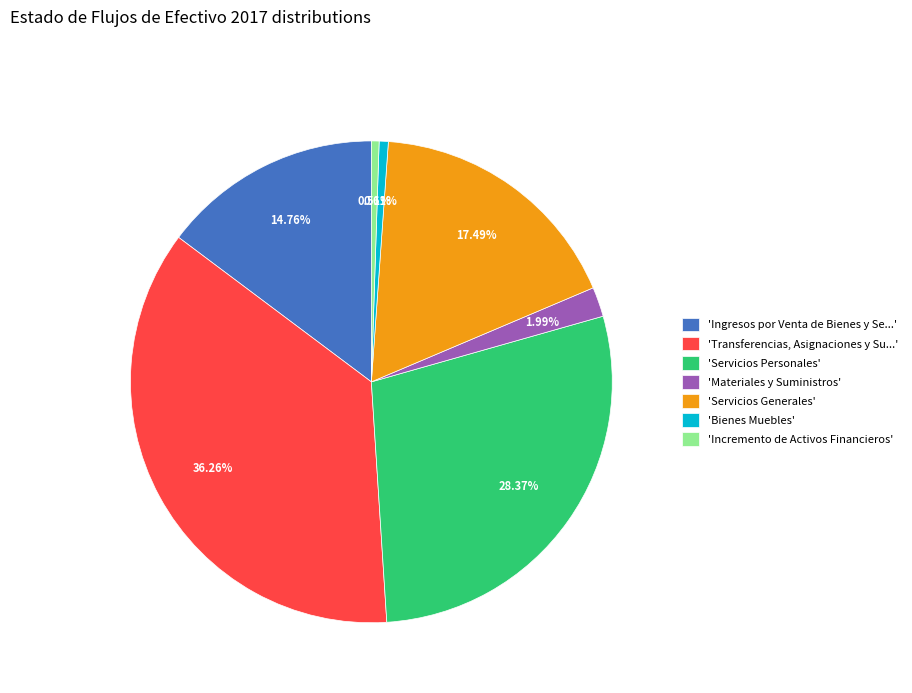

What is the ratio of the value at 'Servicios Generales' to the value at 'Materiales y Suministros'?

8.8